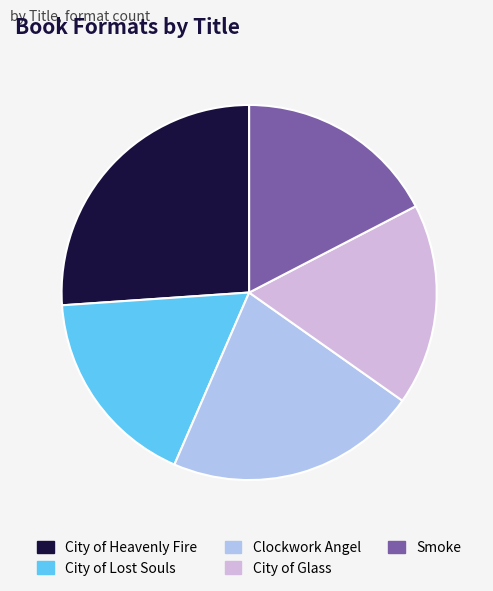

How many slices are in this pie chart?

5